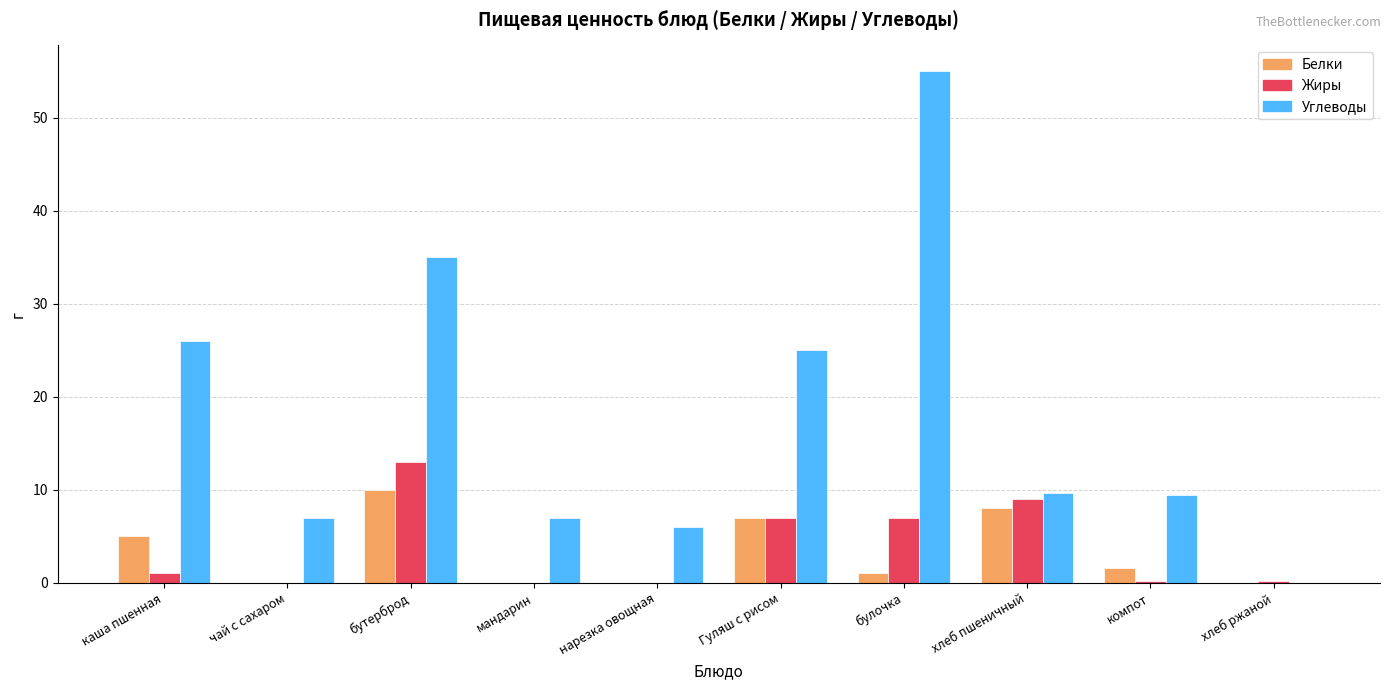

Which category has the highest value in the Углеводы series?

булочка